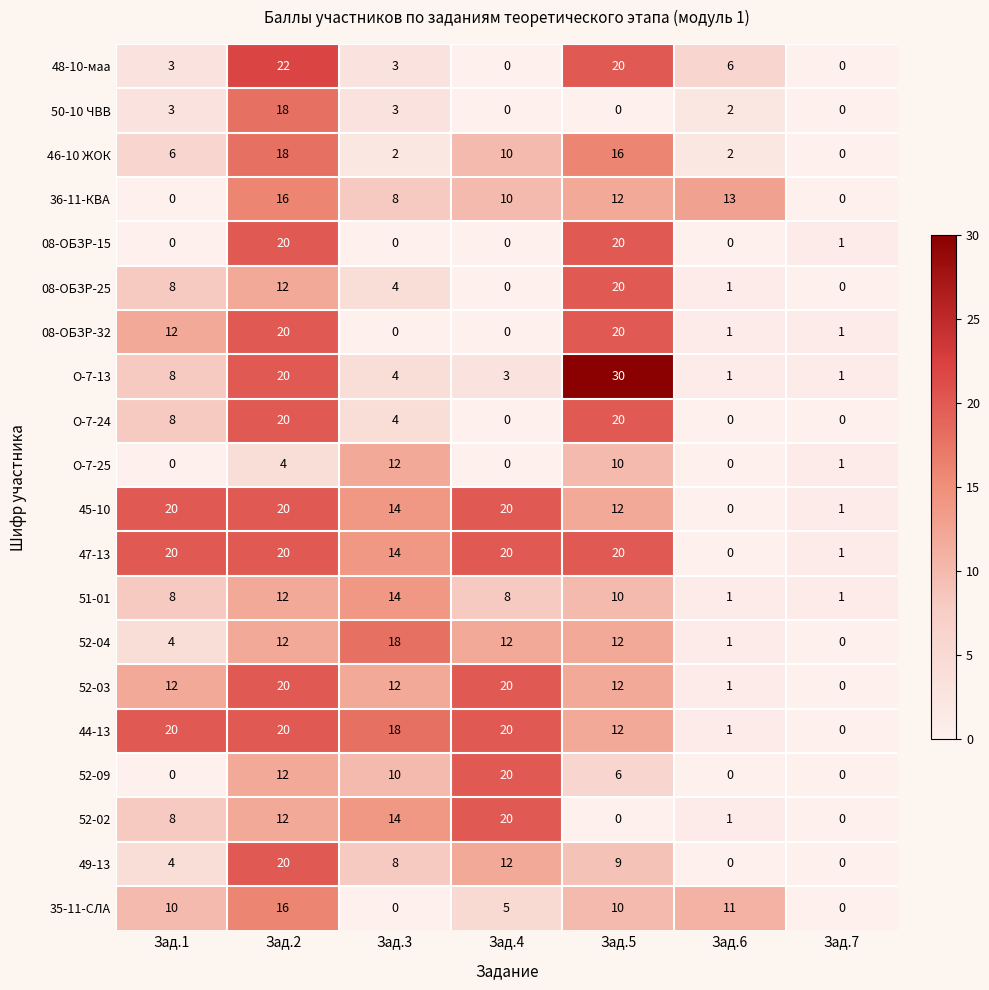

How many values in 45-10 are above zero?

6